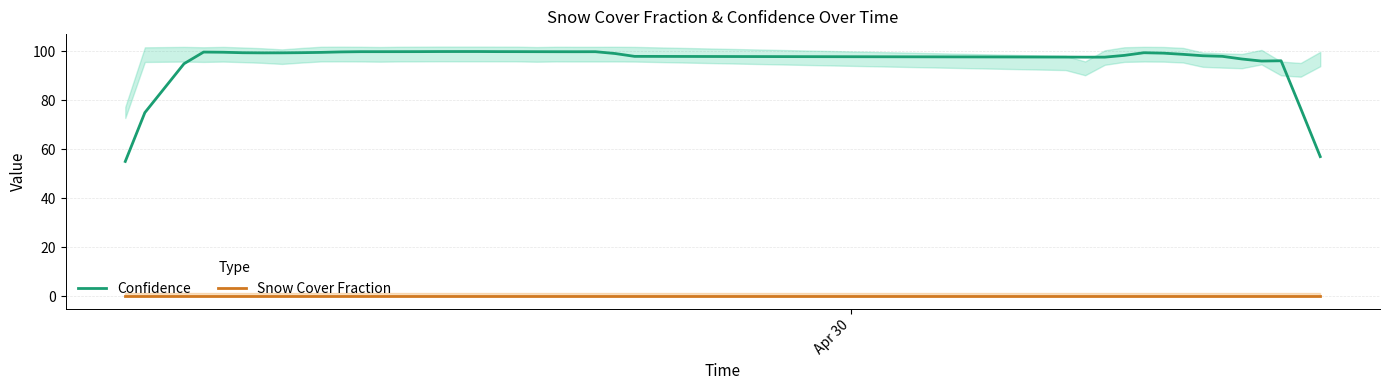

True or false: Confidence and Snow Cover Fraction intersect in this chart.

False